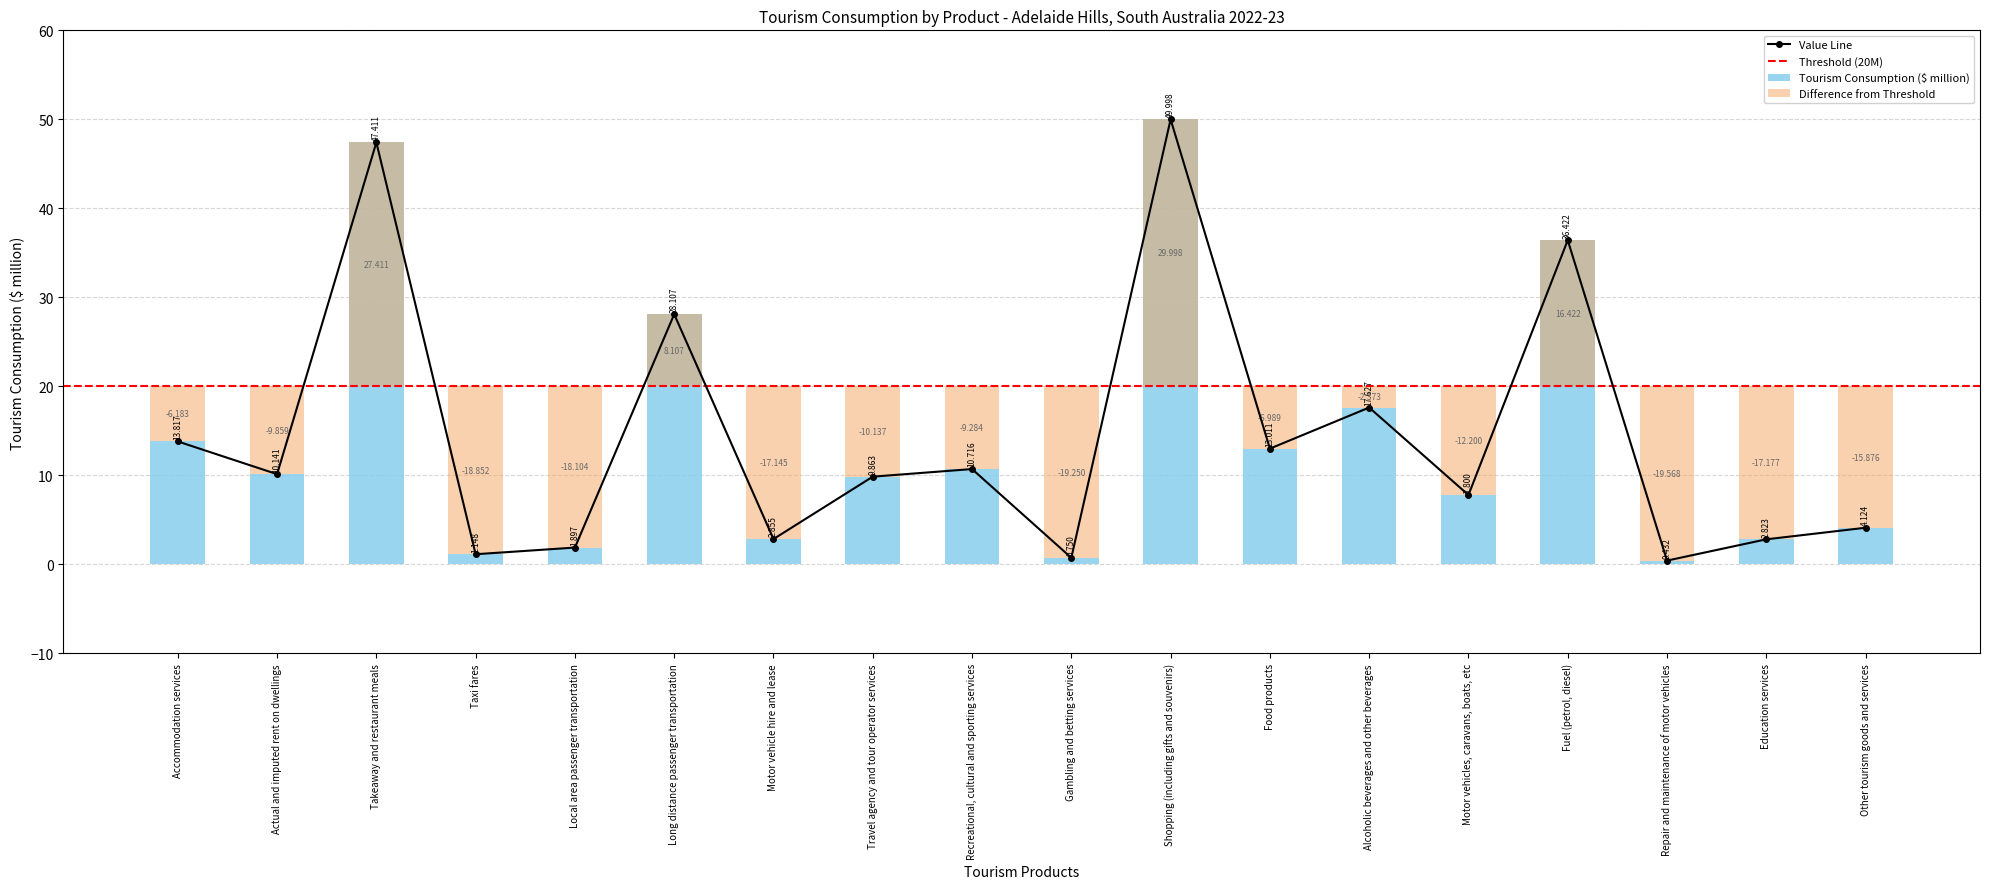

Reading right to left, what are all the values shown in this chart?

Other tourism goods and services=4.1	Education services=2.8	Repair and maintenance of motor vehicles=0.4	Fuel (petrol, diesel)=36.4	Motor vehicles, caravans, boats, etc=7.8	Alcoholic beverages and other beverages=17.6	Food products=13.0	Shopping (including gifts and souvenirs)=50.0	Gambling and betting services=0.7	Recreational, cultural and sporting services=10.7	Travel agency and tour operator services=9.9	Motor vehicle hire and lease=2.9	Long distance passenger transportation=28.1	Local area passenger transportation=1.9	Taxi fares=1.1	Takeaway and restaurant meals=47.4	Actual and imputed rent on dwellings=10.1	Accommodation services=13.8